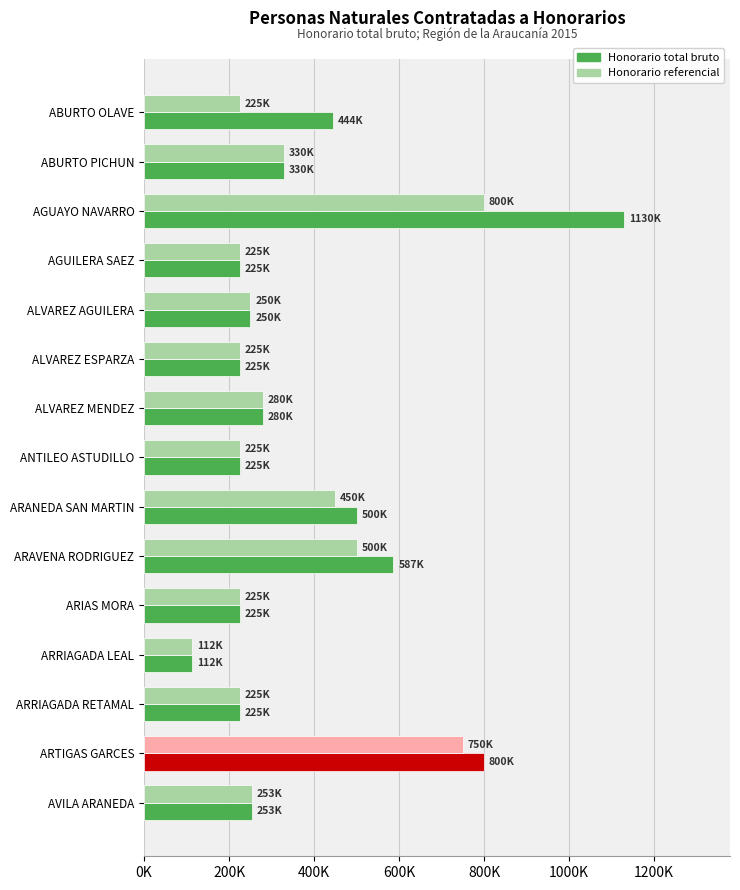

What are all the series names shown in the legend?

Honorario total bruto, Honorario referencial